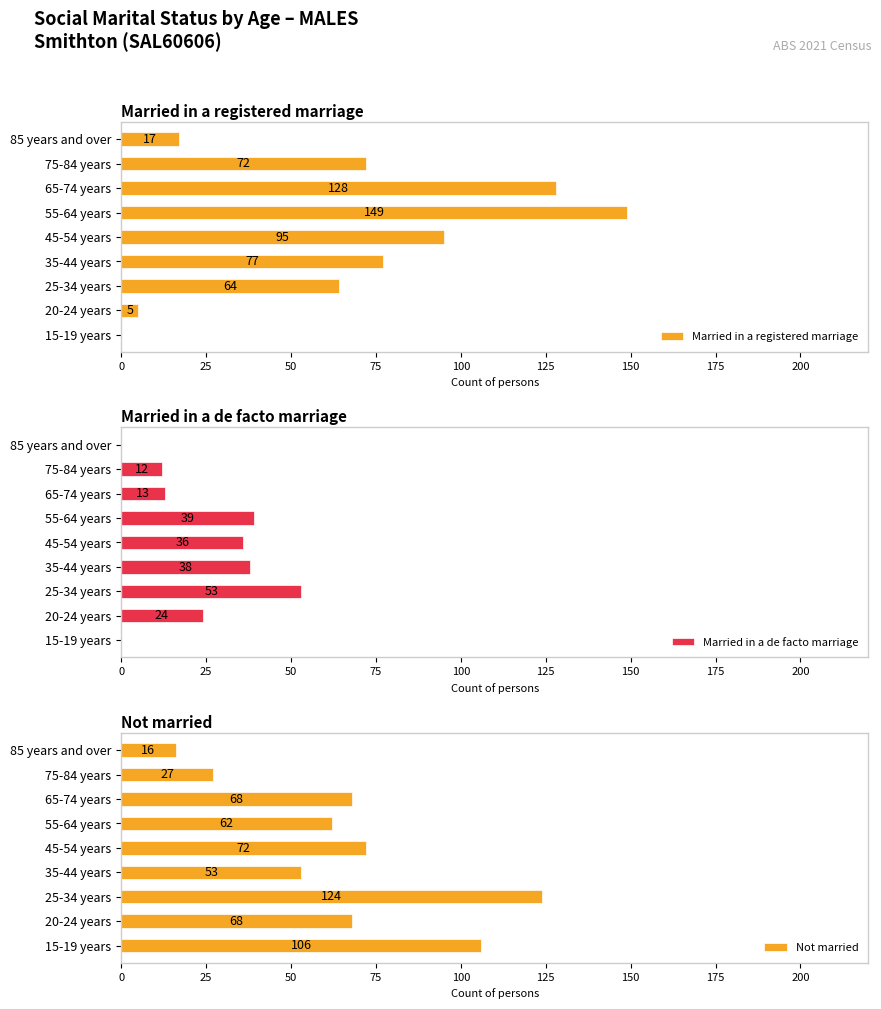

Reading right to left, what are all the values shown in this chart?

Married in a registered marriage: 17	72	128	149	95	77	64	5	0
Married in a de facto marriage: 0	12	13	39	36	38	53	24	0
Not married: 16	27	68	62	72	53	124	68	106